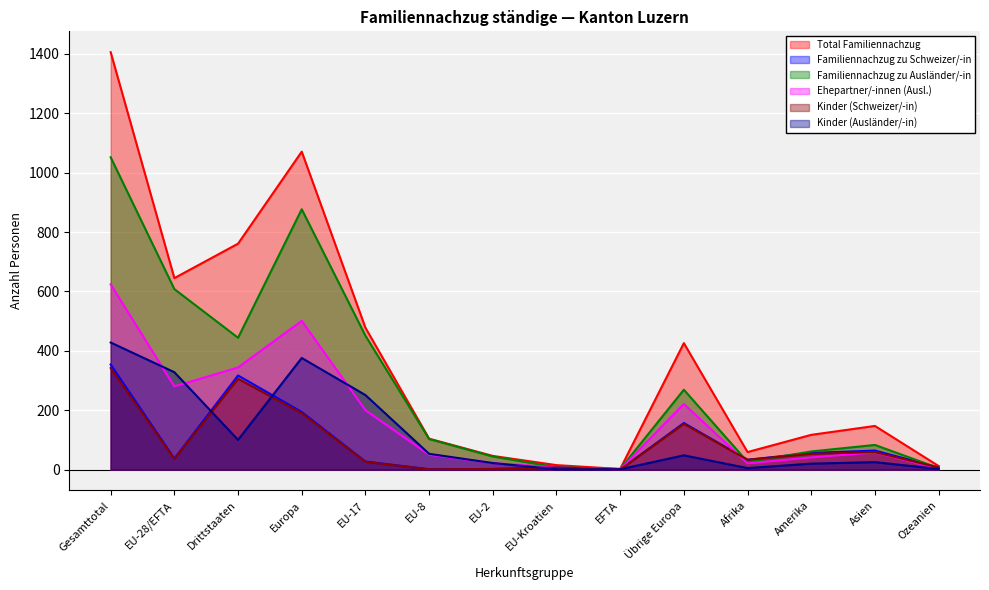

Reading left to right, transcribe all the data shown in this chart.

Total Familiennachzug: Gesamttotal=1406	EU-28/EFTA=645	Drittstaaten=761	Europa=1071	EU-17=478	EU-8=104	EU-2=46	EU-Kroatien=15	EFTA=2	Übrige Europa=426	Afrika=59	Amerika=117	Asien=147	Ozeanien=12
Familiennachzug zu Schweizer/-in: Gesamttotal=354	EU-28/EFTA=37	Drittstaaten=317	Europa=194	EU-17=27	EU-8=1	EU-2=2	EU-Kroatien=7	EFTA=0	Übrige Europa=157	Afrika=33	Amerika=56	Asien=64	Ozeanien=7
Familiennachzug zu Ausländer/-in: Gesamttotal=1052	EU-28/EFTA=608	Drittstaaten=444	Europa=877	EU-17=451	EU-8=103	EU-2=44	EU-Kroatien=8	EFTA=2	Übrige Europa=269	Afrika=26	Amerika=61	Asien=83	Ozeanien=5
Ehepartner/-innen (Ausl.): Gesamttotal=624	EU-28/EFTA=280	Drittstaaten=344	Europa=501	EU-17=200	EU-8=50	EU-2=22	EU-Kroatien=7	EFTA=1	Übrige Europa=221	Afrika=21	Amerika=41	Asien=58	Ozeanien=3
Kinder (Schweizer/-in): Gesamttotal=342	EU-28/EFTA=36	Drittstaaten=306	Europa=190	EU-17=26	EU-8=1	EU-2=2	EU-Kroatien=7	EFTA=0	Übrige Europa=154	Afrika=33	Amerika=53	Asien=59	Ozeanien=7
Kinder (Ausländer/-in): Gesamttotal=428	EU-28/EFTA=328	Drittstaaten=100	Europa=376	EU-17=251	EU-8=53	EU-2=22	EU-Kroatien=1	EFTA=1	Übrige Europa=48	Afrika=5	Amerika=20	Asien=25	Ozeanien=2